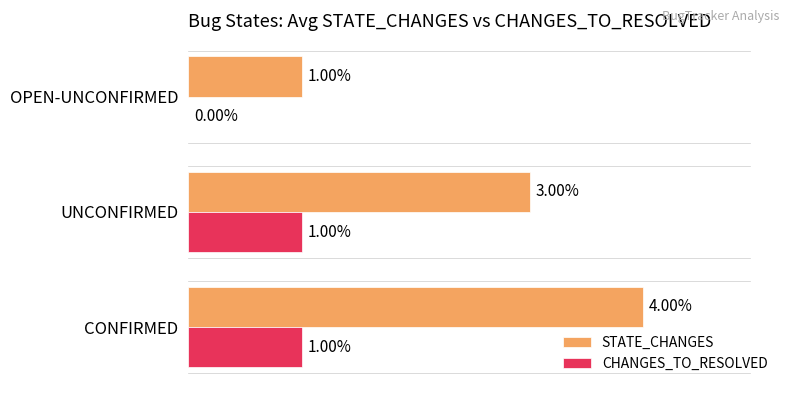

What are all the series names shown in the legend?

STATE_CHANGES, CHANGES_TO_RESOLVED